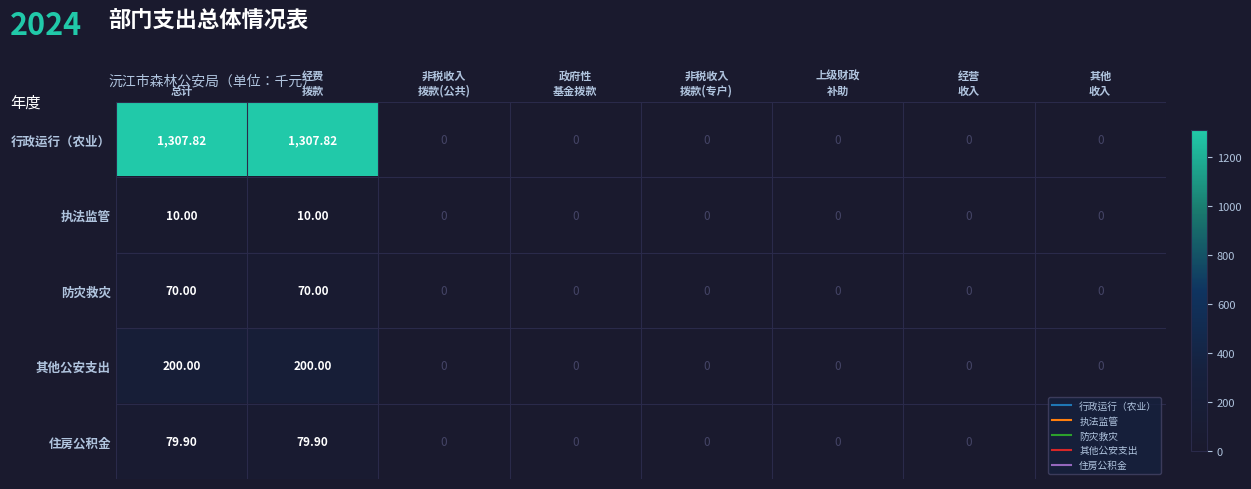

Which series has the largest total across all categories?

行政运行（农业）